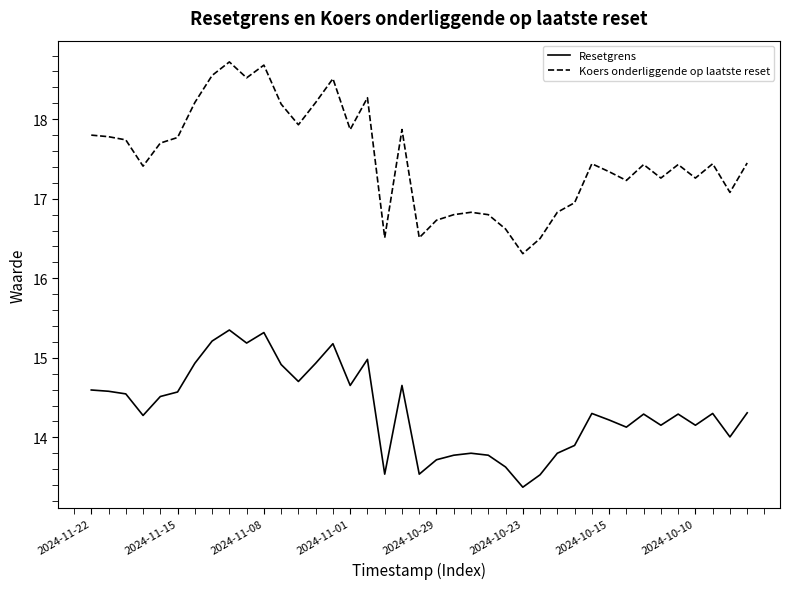

At how many categories does at least one series exceed 16?

39